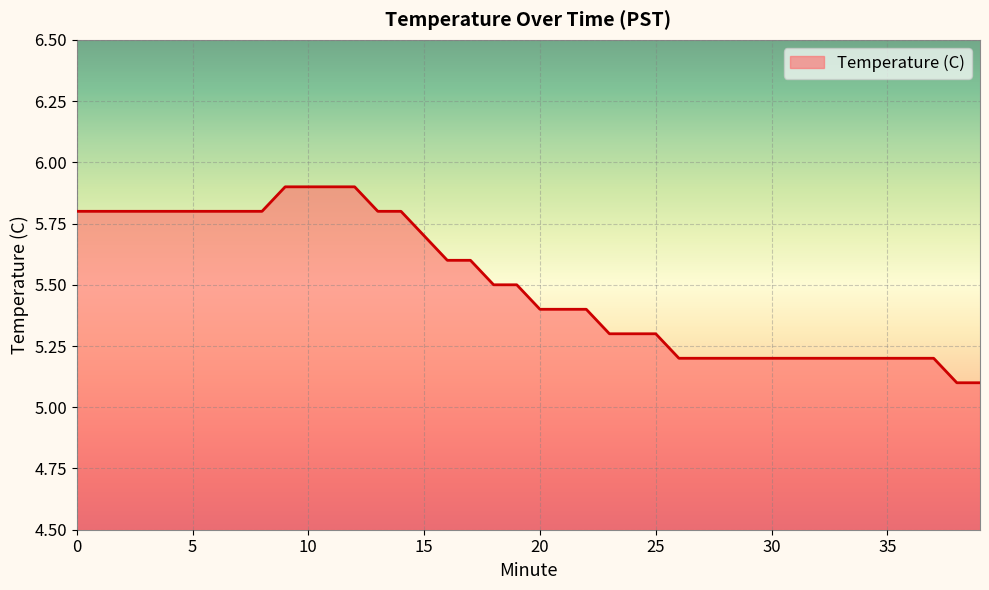

What is the minimum value shown in the chart?

5.1